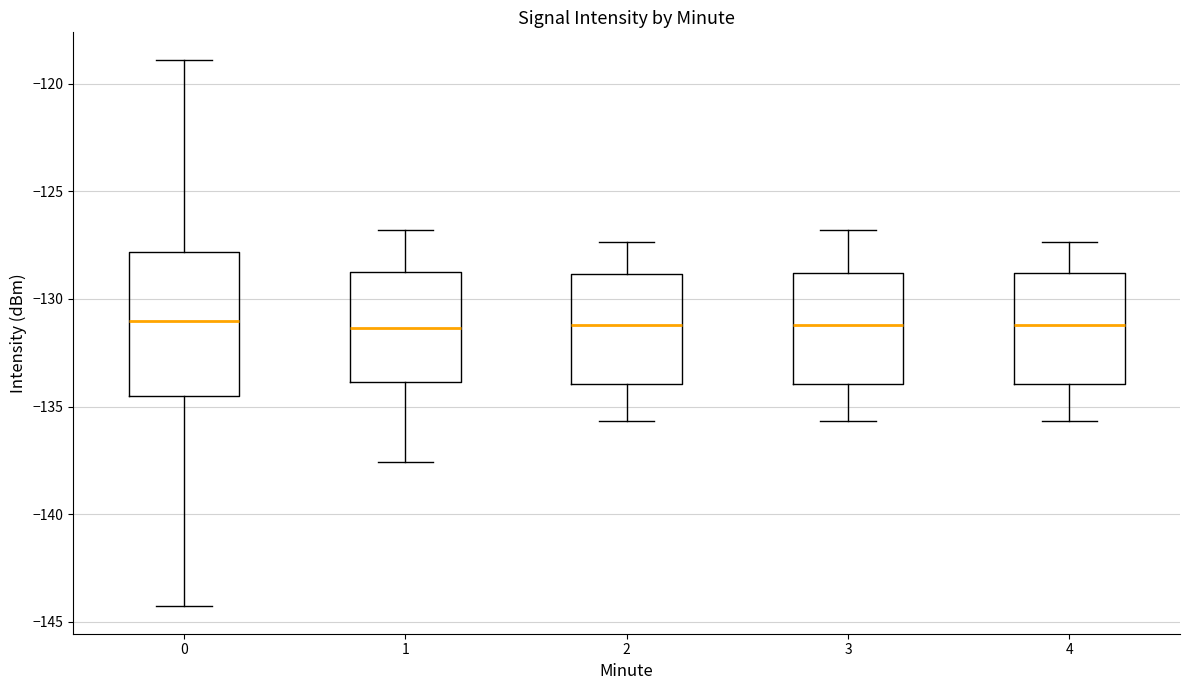

Where does the lower whisker of the box at x = 4 end on the y-axis? The values are not printed on the chart, so give them approximately, as read against the axis.

-135.5